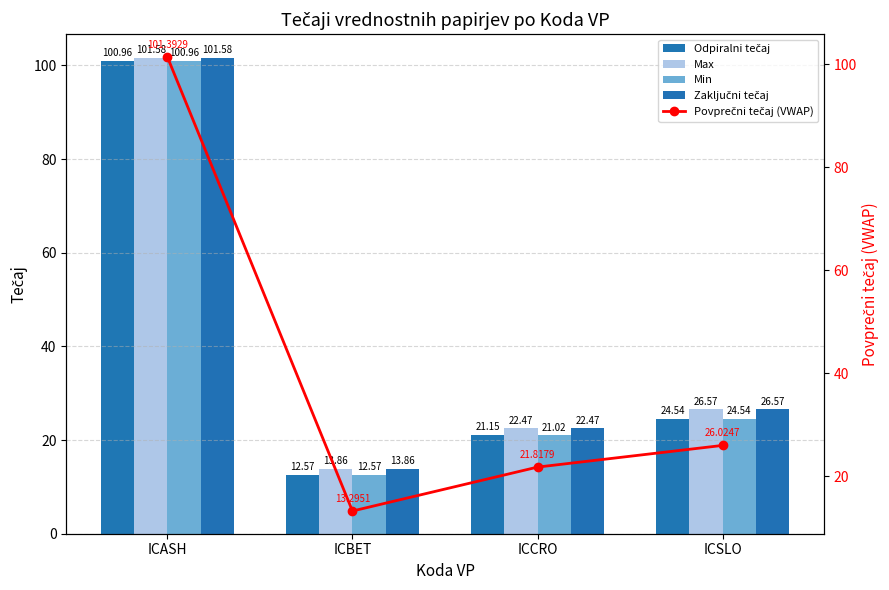

Reading left to right, what are all the values shown in this chart?

Odpiralni tečaj: 101.0	12.6	21.1	24.5
Max: 101.6	13.9	22.5	26.6
Min: 101.0	12.6	21.0	24.5
Zaključni tečaj: 101.6	13.9	22.5	26.6
Povprečni tečaj (VWAP): 101.4	13.3	21.8	26.0